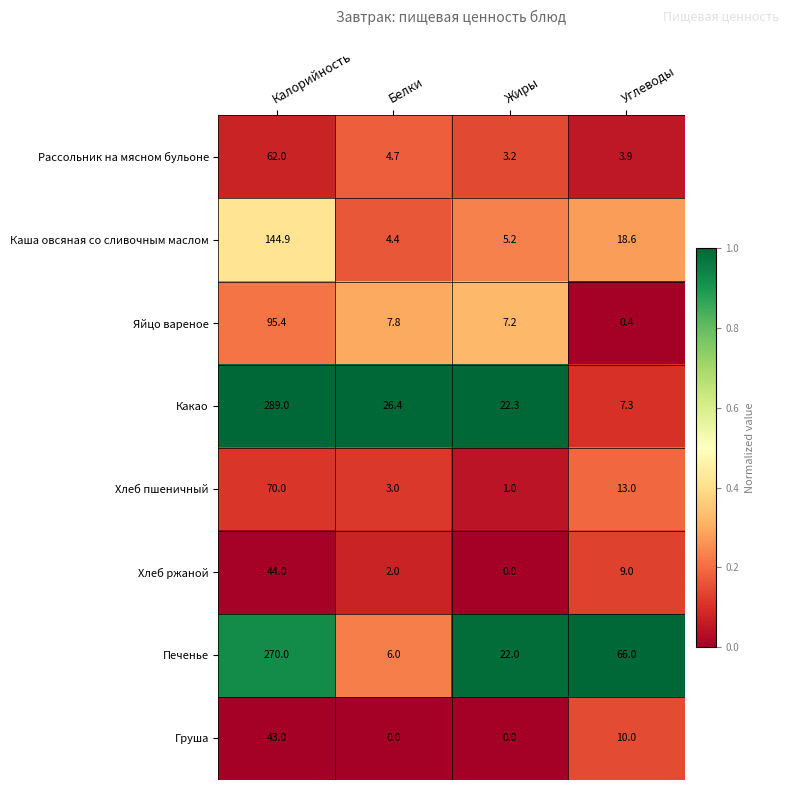

What is the maximum value for Хлеб пшеничный?

70.0